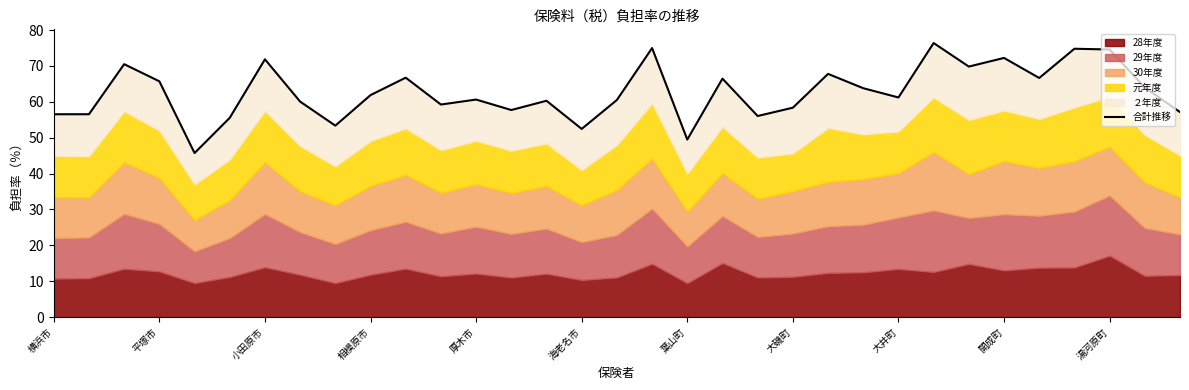

What is the sum of the values at 18 and 海老名市?

105.0